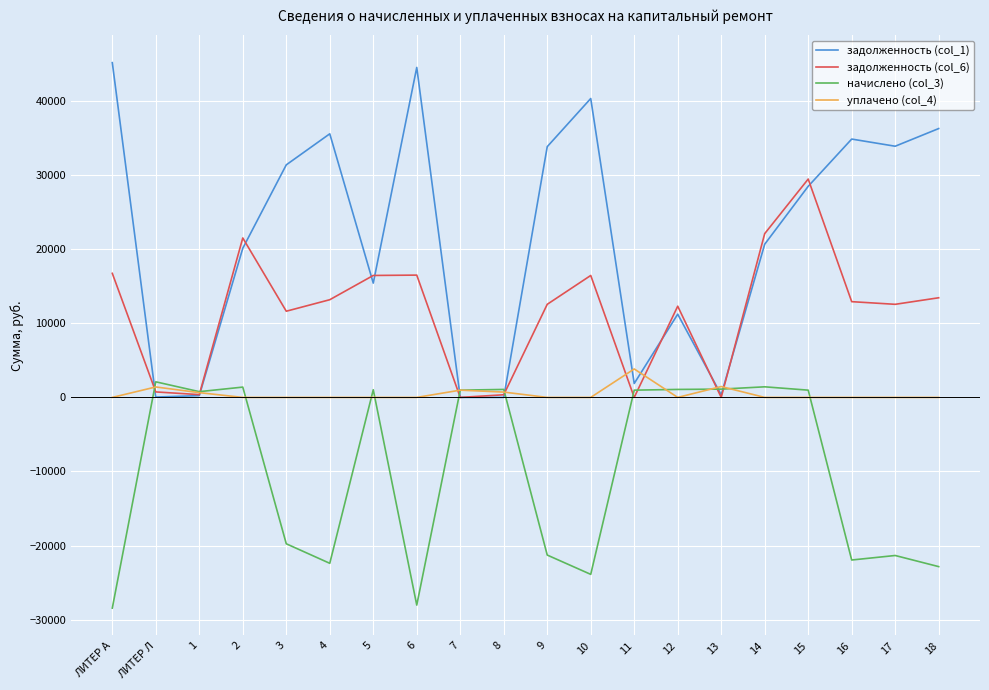

Where does the задолженность (col_1) series first go above 28502?

ЛИТЕР А